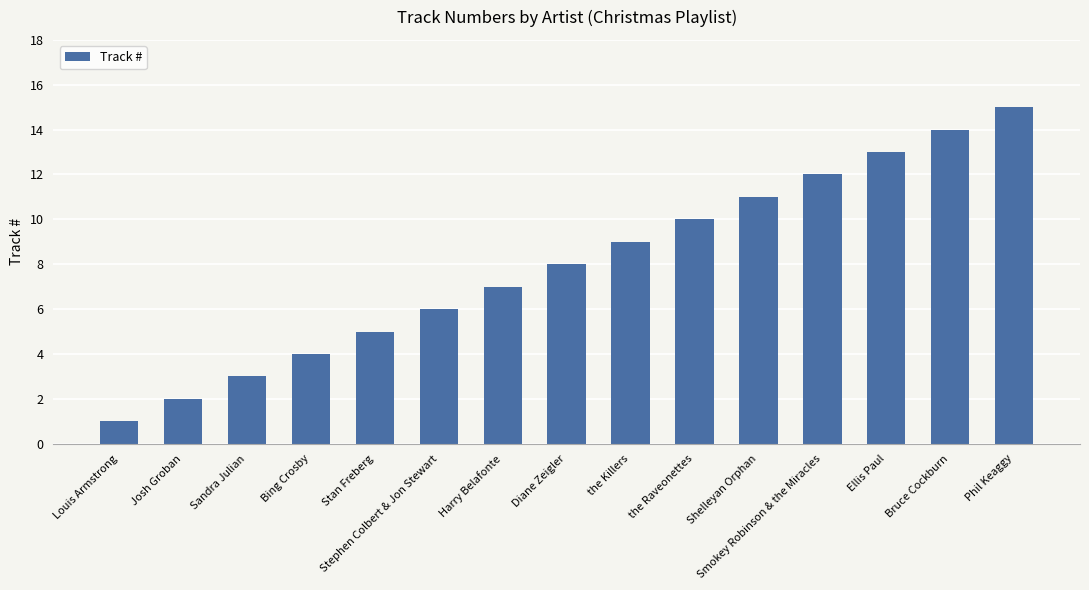

What value does the data have at Bruce Cockburn, to the nearest 5?

15